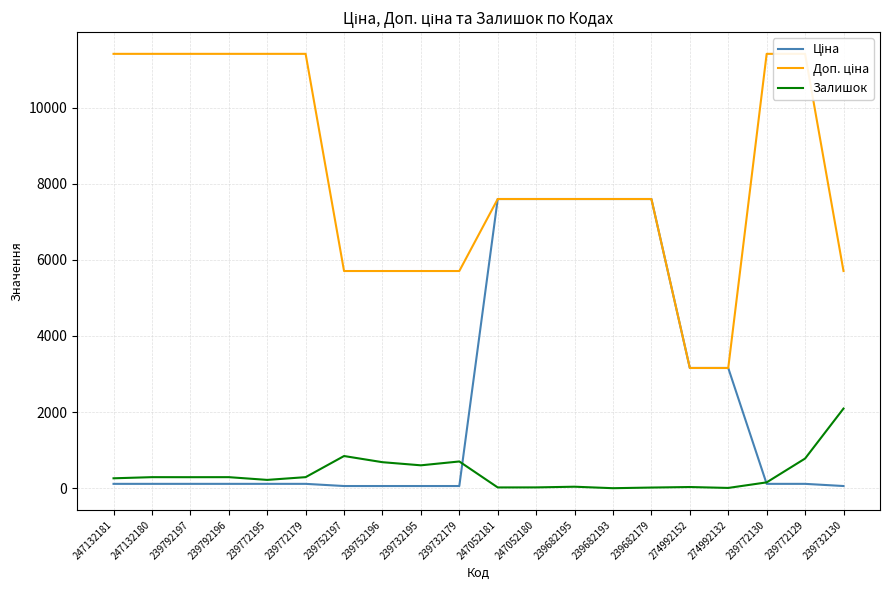

Does the chart have visible grid lines?

Yes